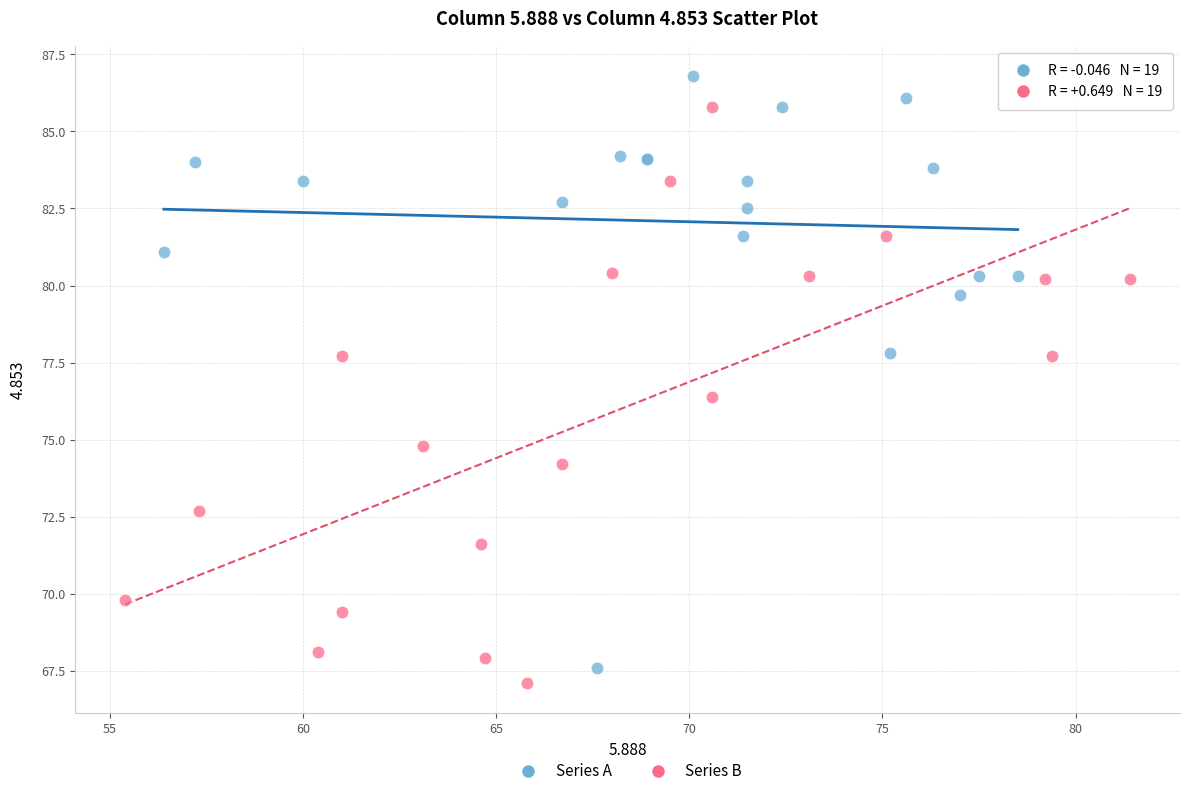

What are all the series names shown in the legend?

Series A, Series B